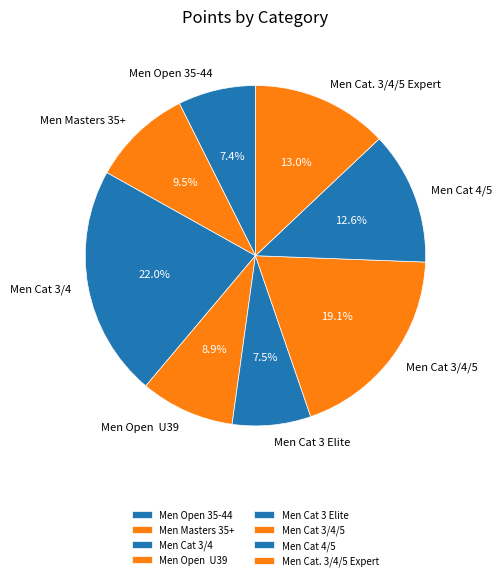

How many segments does this pie chart have?

8